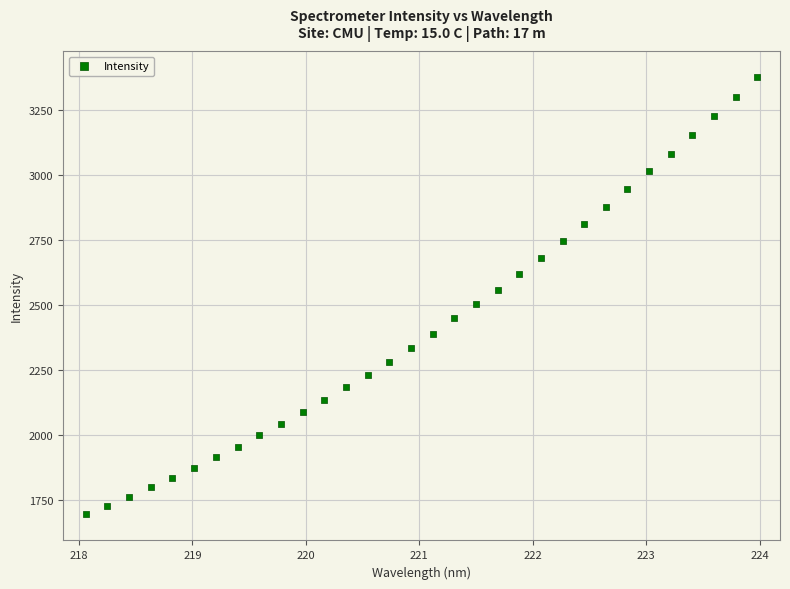

What is the range of X values (max minus min)?

5.9